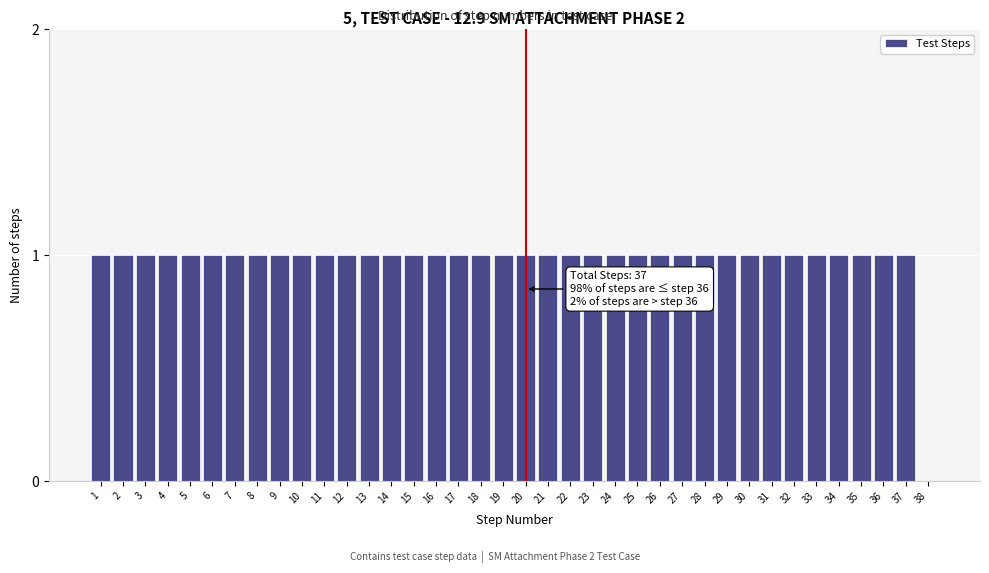

Approximately how many times larger is the value at 30 compared to 20?

1.0